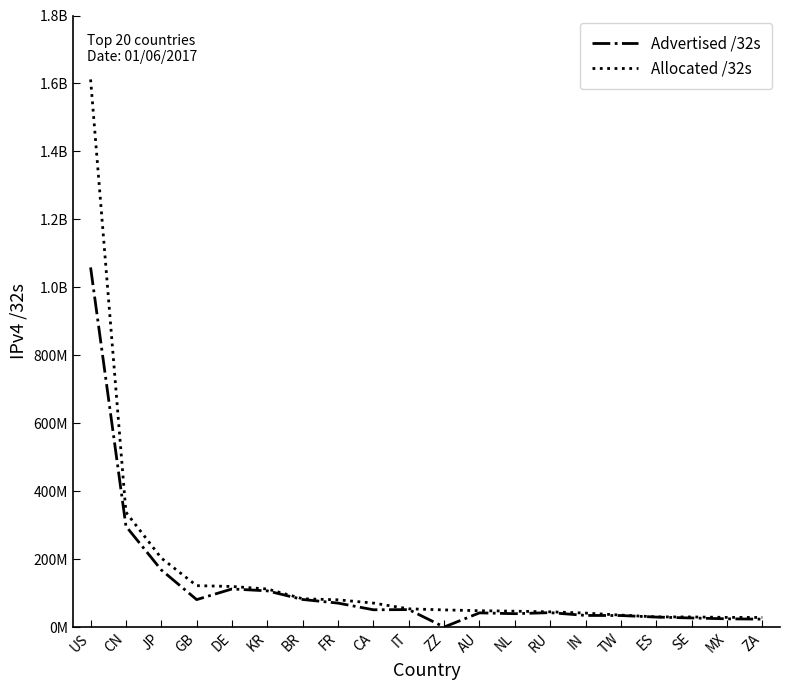

At which category is the sum across all series the highest?

US